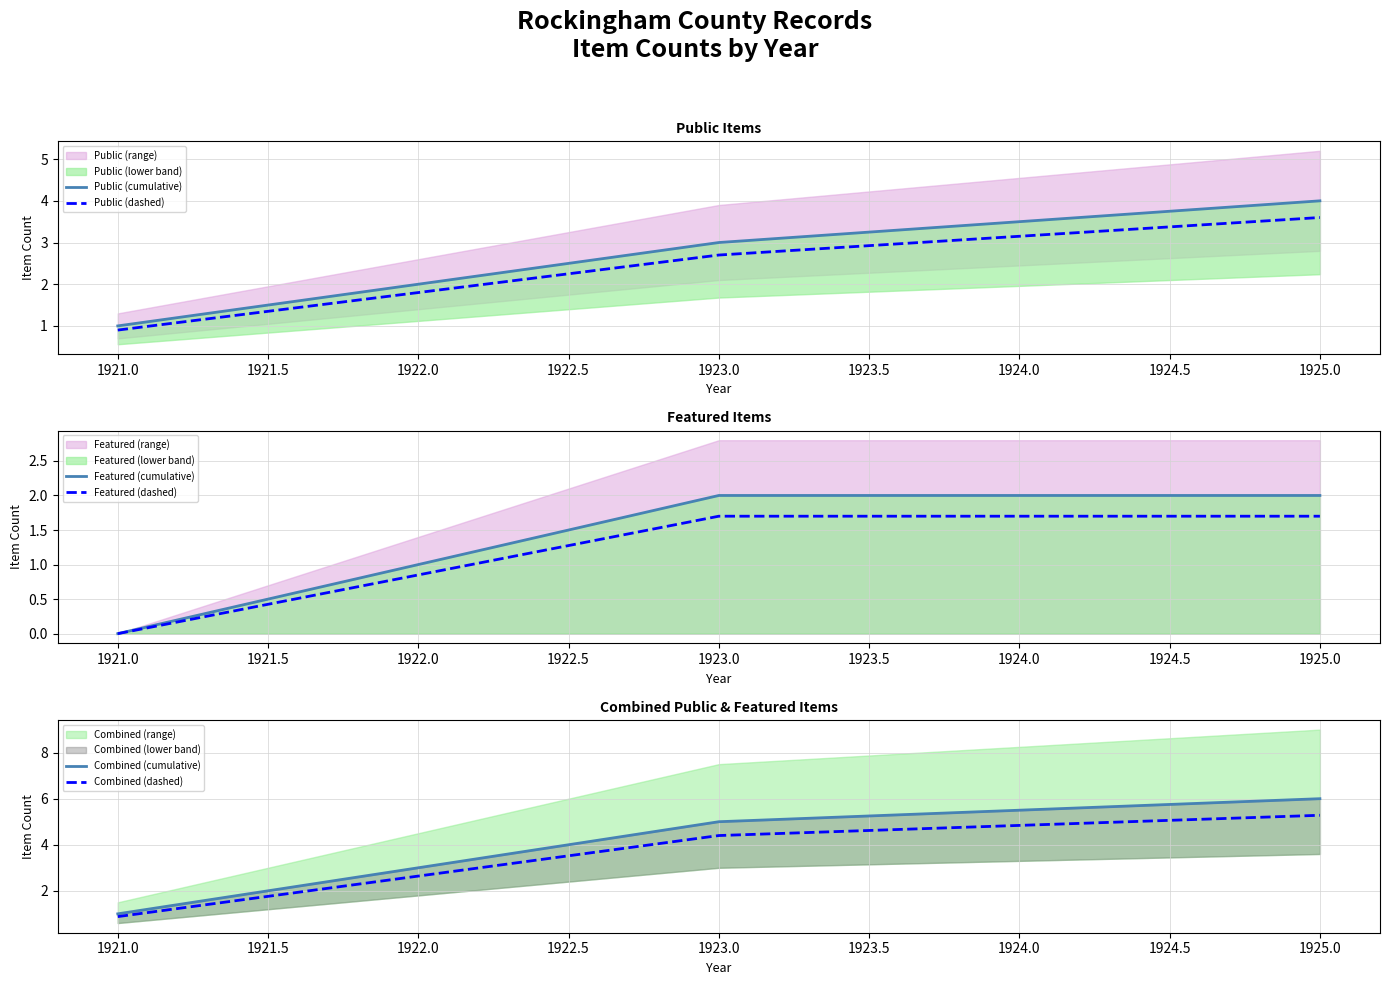

True or false: Public (cumulative) has more than 0 interior local peaks.

False